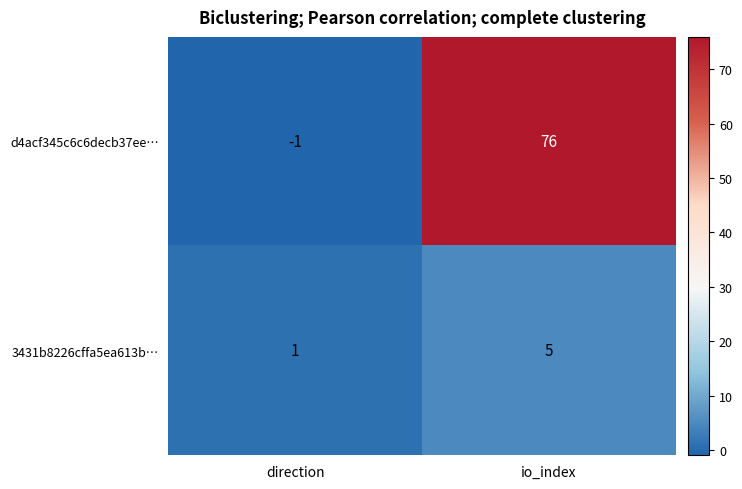

Reading right to left, list all the values displayed in this chart.

d4acf345c6c6decb37ee…: io_index=76	direction=-1
3431b8226cffa5ea613b…: io_index=5	direction=1